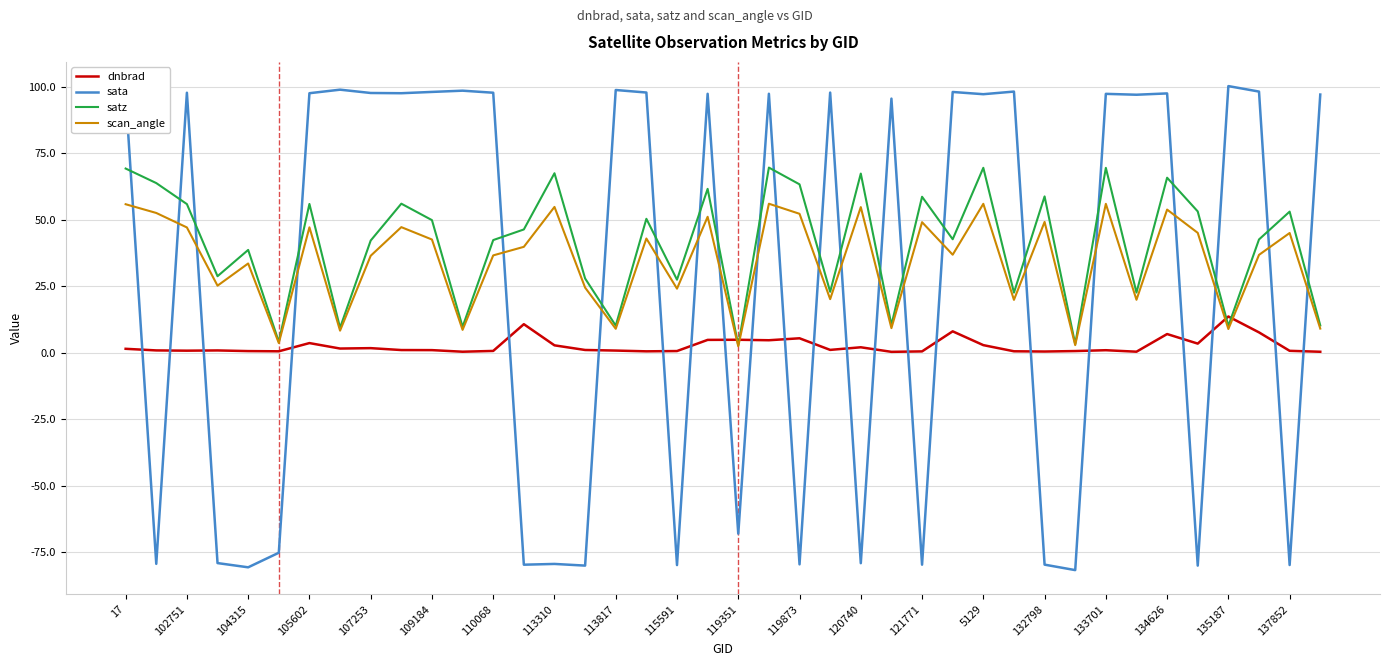

How many positive values does the sata series have?

24